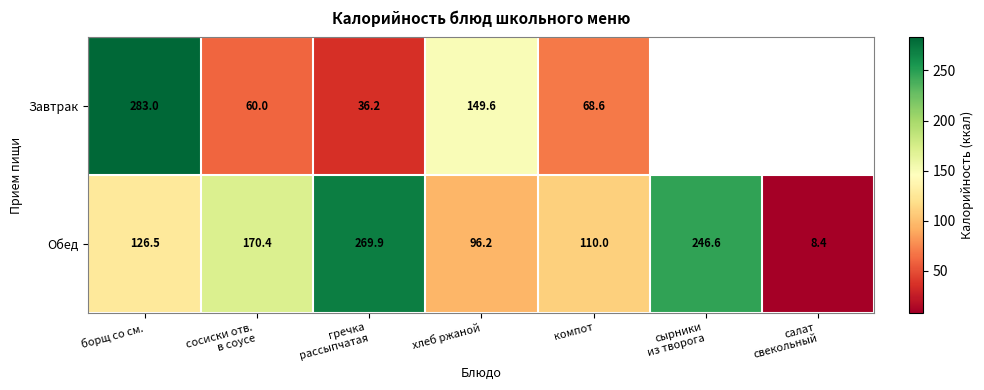

How many data points in Обед are above 126?

4